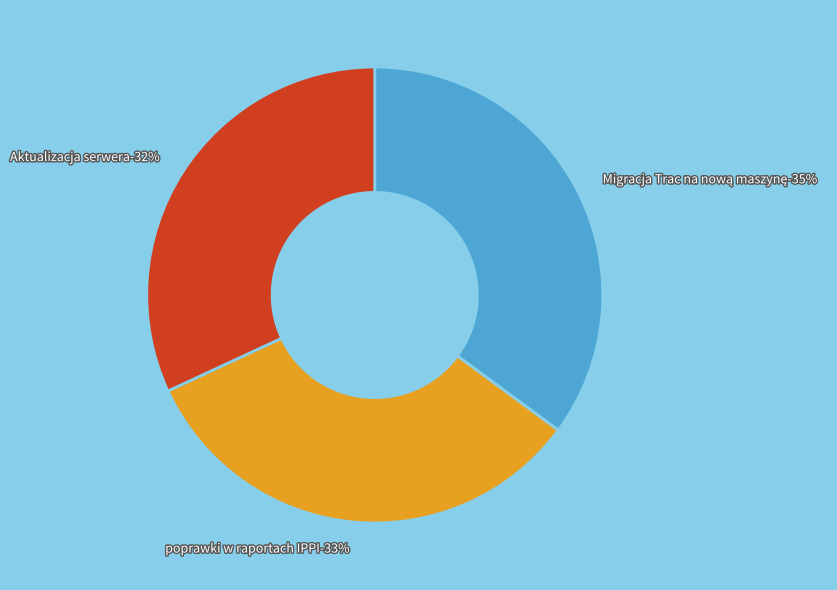

Is the sum of poprawki w raportach IPPI and Migracja Trac na nową maszynę greater than half?

Yes